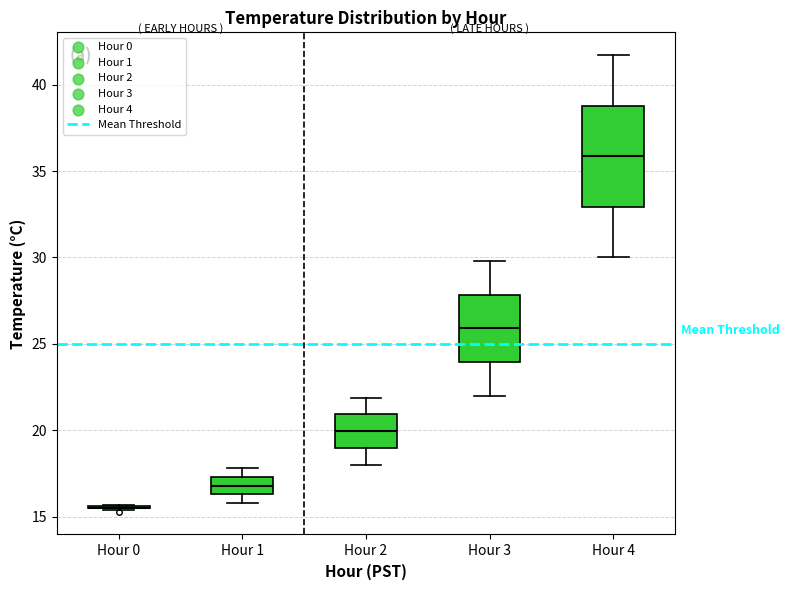

Comparing the boxes themselves (not the whiskers), which one is the tallest?

Hour 4